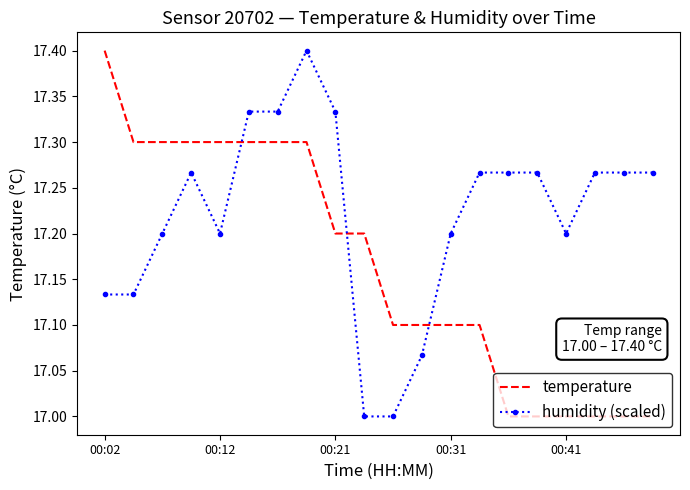

What is the difference between the maximum and minimum values in the humidity (scaled) series?

0.4